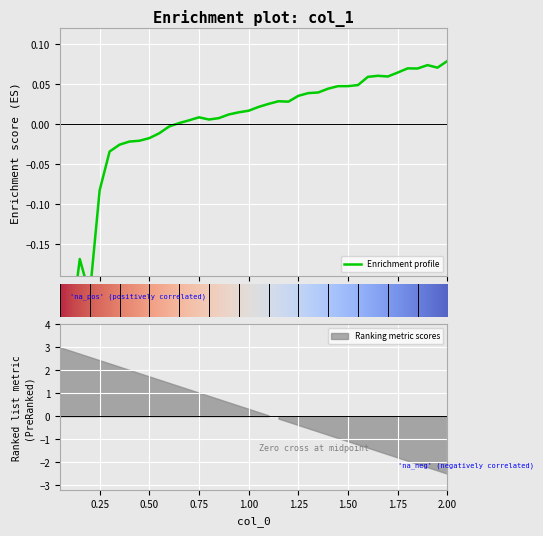

What is the minimum value shown in the chart?

-0.3